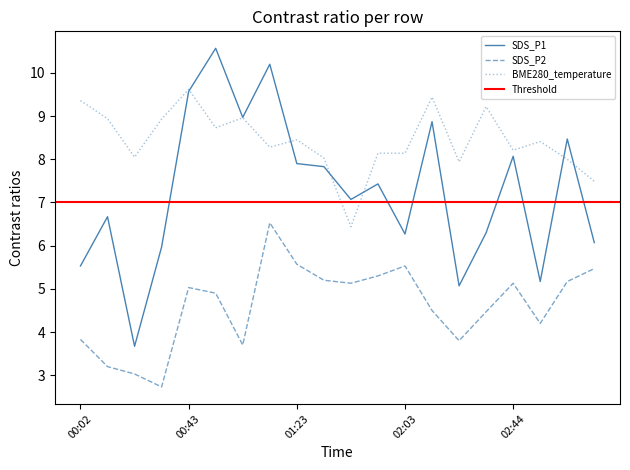

What is the lowest value of the BME280_temperature series?

6.4